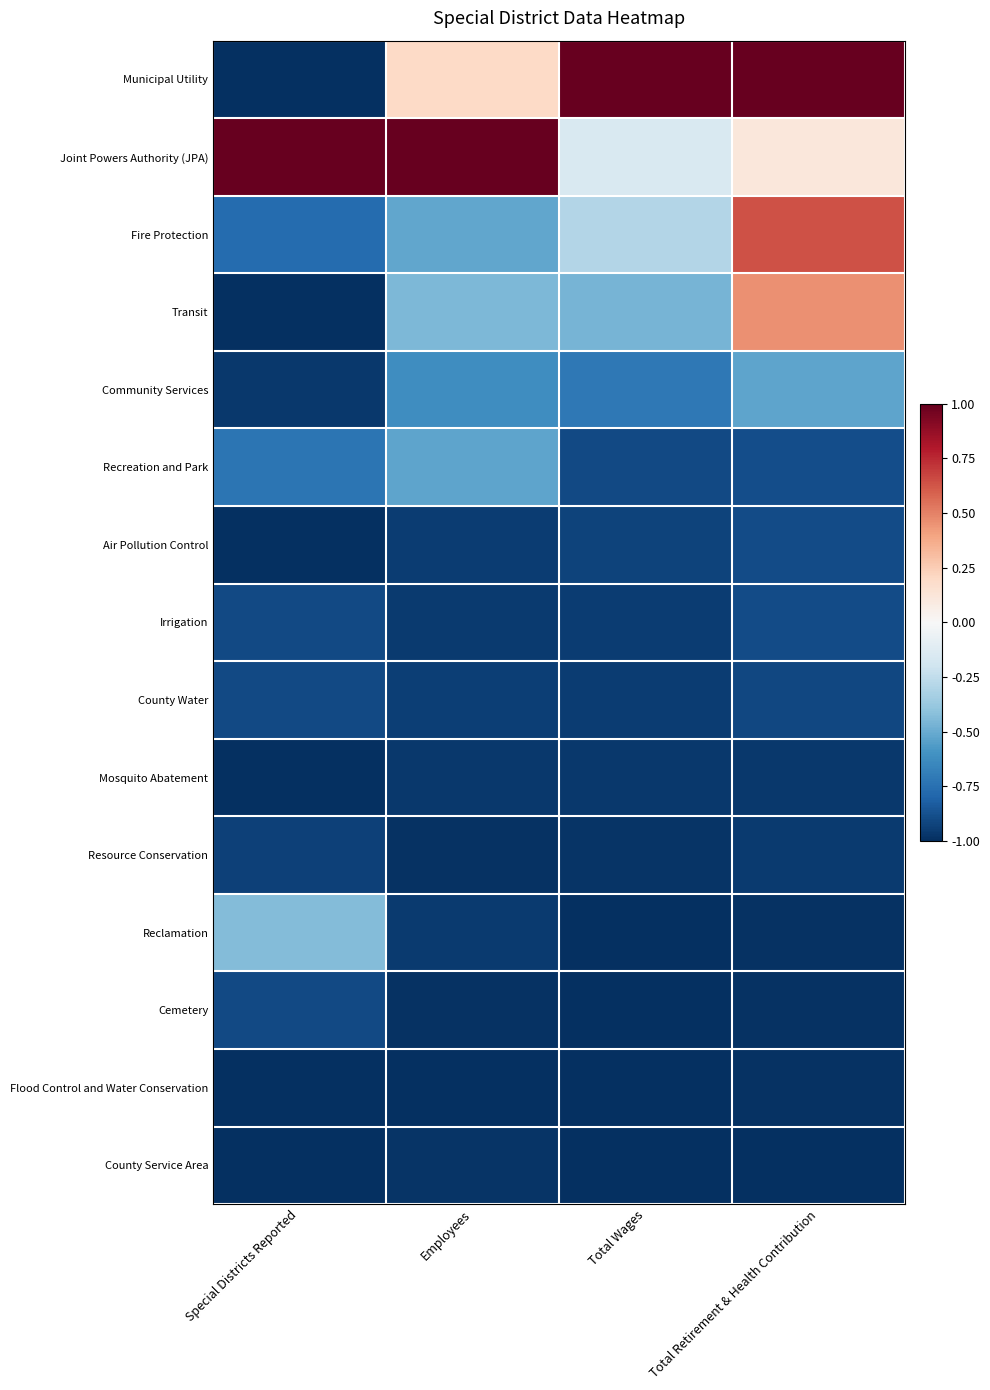

What is the spread (max minus min) of values at Total Wages?

2.0